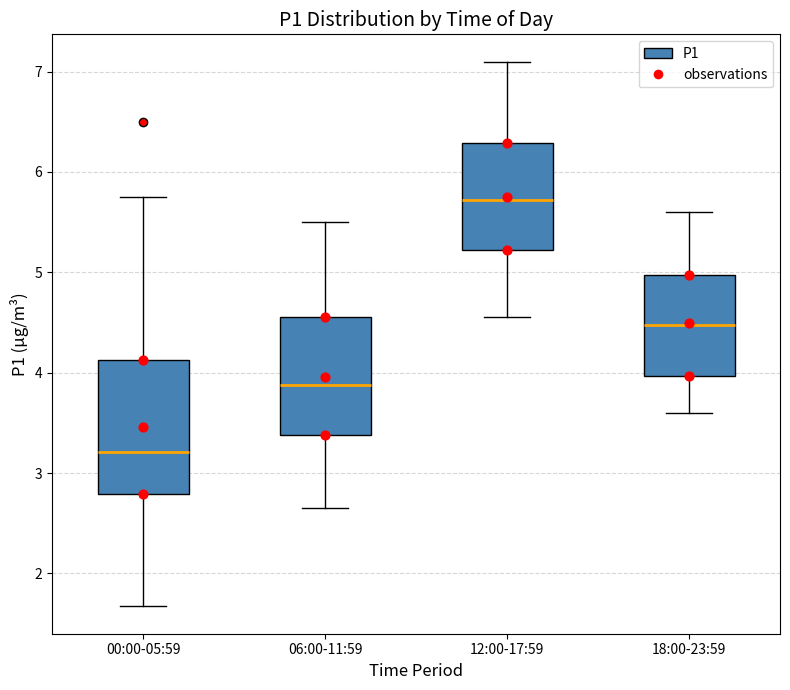

Reading left to right, transcribe this box plot: for each box, give where its median line is, the range the box spans, and where its two whiskers end, as read against the y-axis. The values are not printed on the chart, so give them approximately, as read against the axis.

00:00-05:59: median 3.2, box 2.8 to 4.1, whiskers 1.7 to 5.8
06:00-11:59: median 3.9, box 3.4 to 4.6, whiskers 2.7 to 5.5
12:00-17:59: median 5.7, box 5.2 to 6.3, whiskers 4.6 to 7.1
18:00-23:59: median 4.5, box 4.0 to 5.0, whiskers 3.6 to 5.6